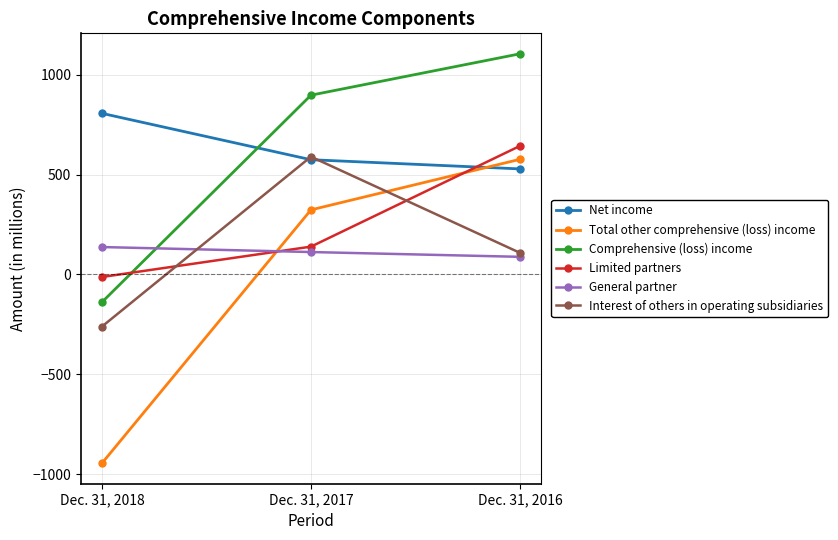

At which category does the chart reach its peak across all series?

Dec. 31, 2016